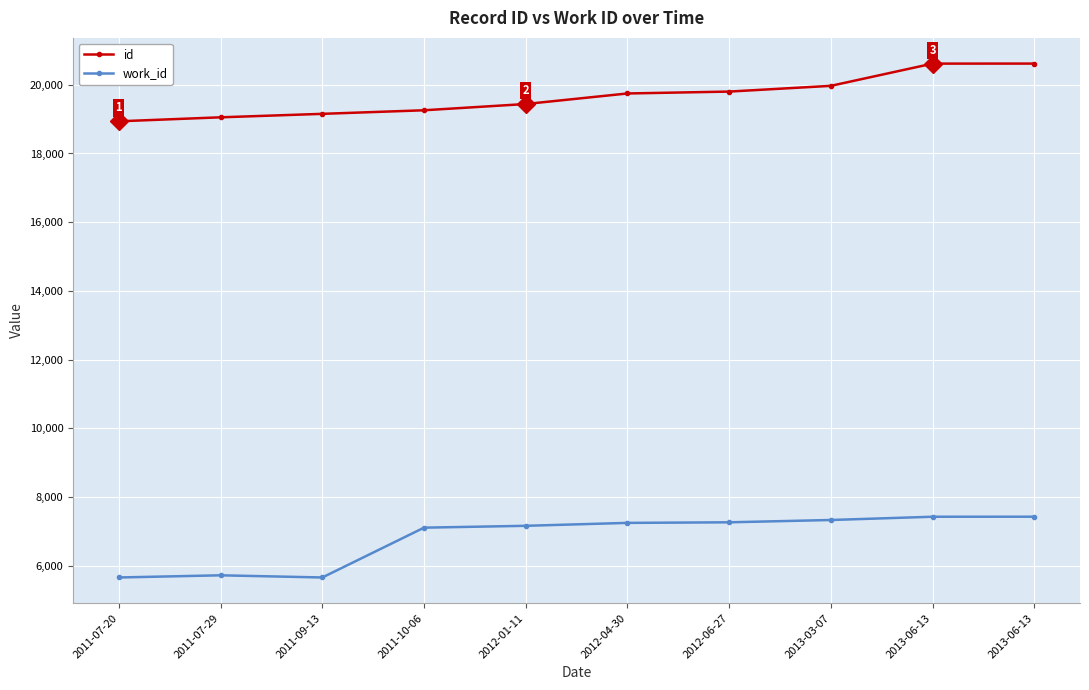

At which category is the sum across all series the highest?

2013-06-13